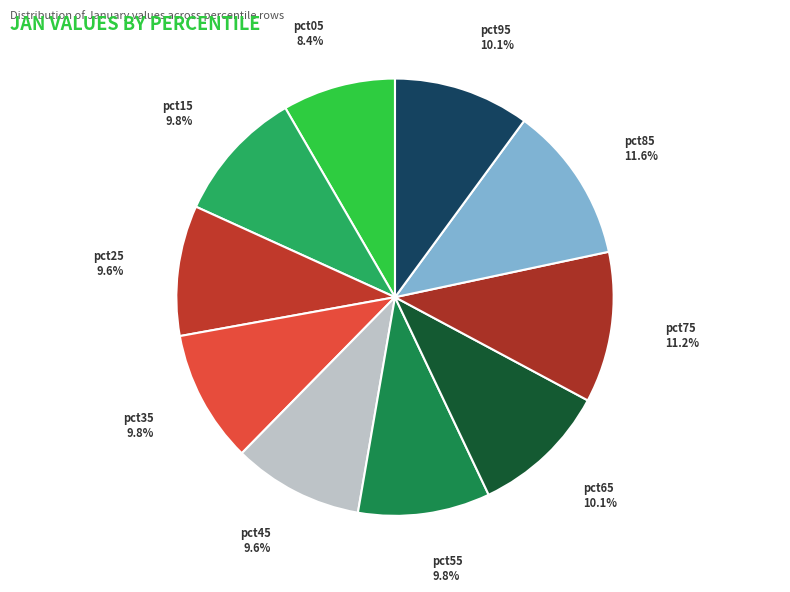

To the nearest percent, what is the difference between the largest and smallest slice percentages?

3%